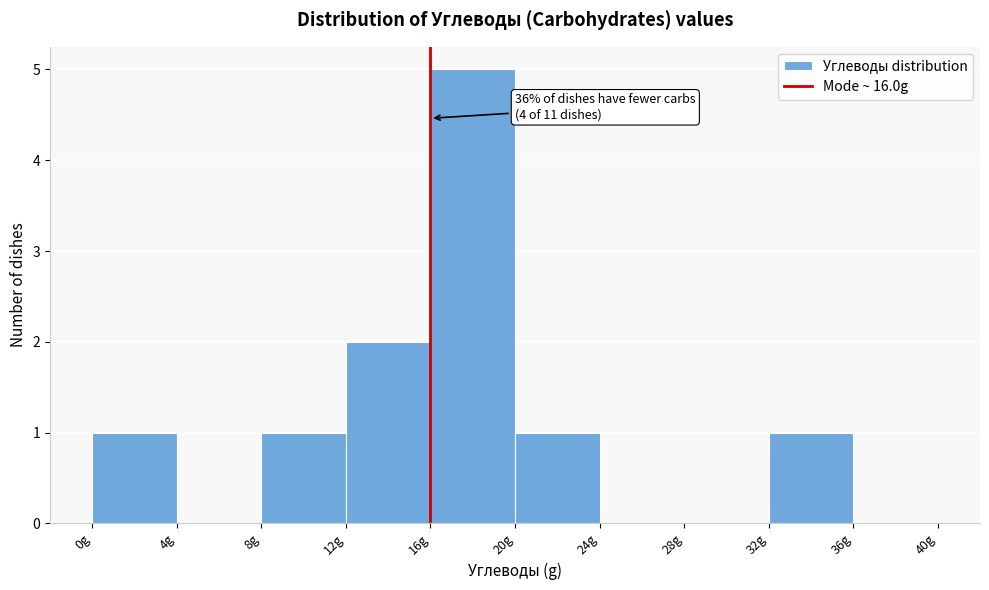

Which range on the x-axis has the tallest bar?

16 to 20